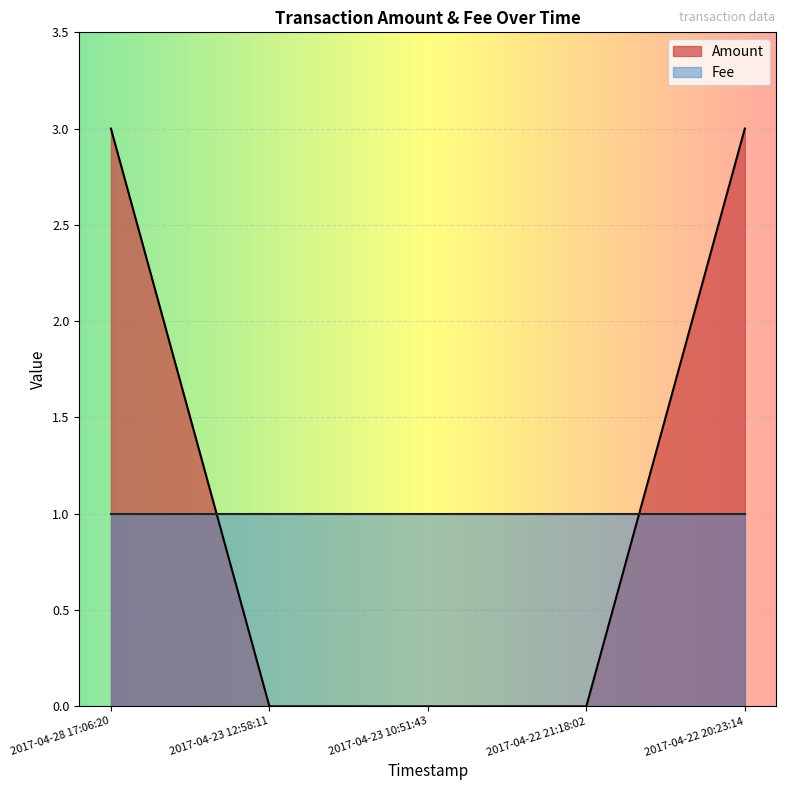

Which has a higher value, 2017-04-23 12:58:11 or 2017-04-28 17:06:20?

2017-04-28 17:06:20